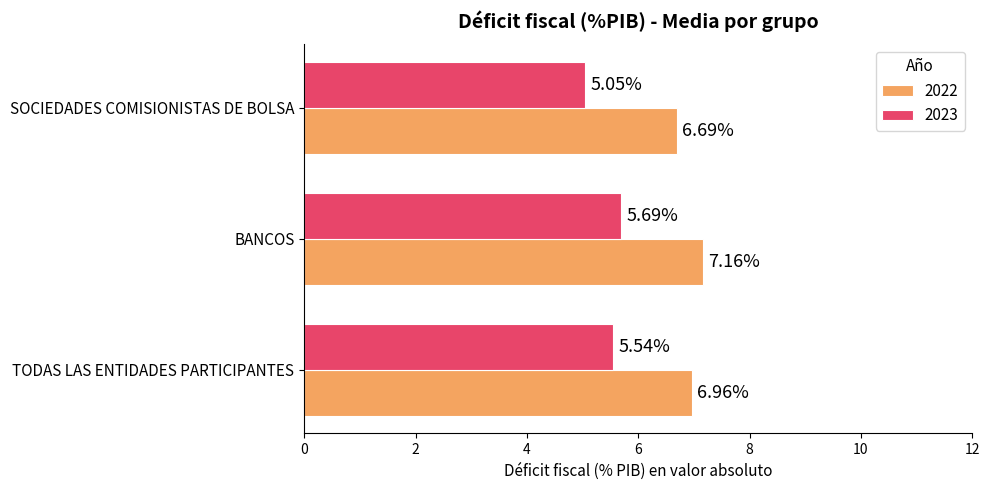

Which series has the widest spread of values?

2023